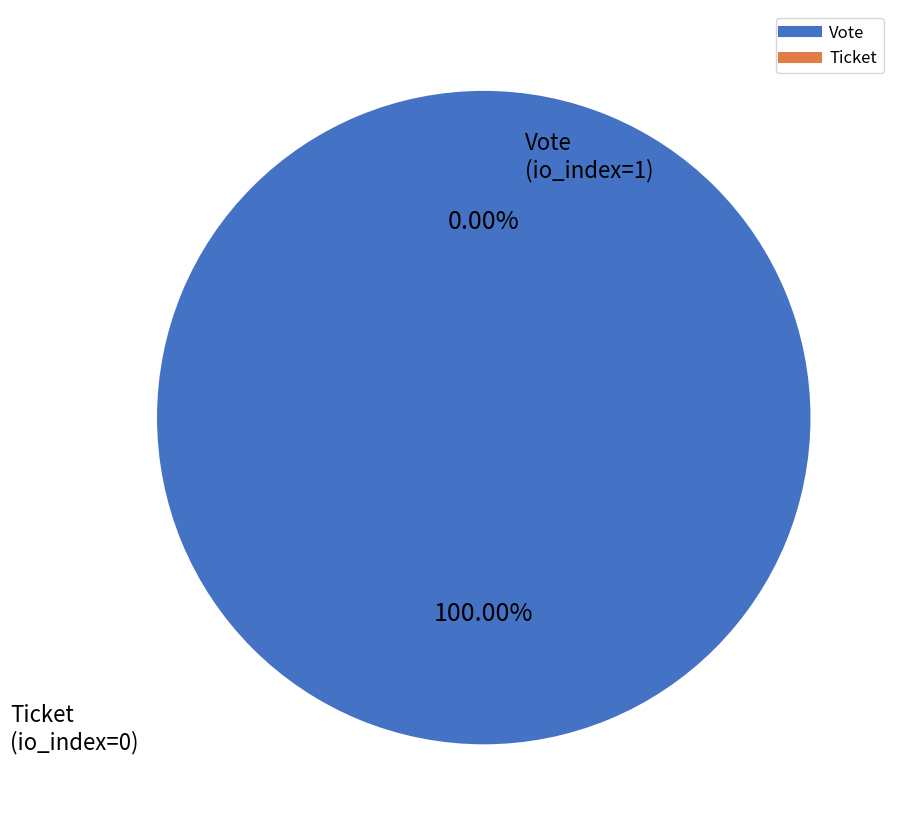

Which slice is the largest?

Vote (io_index=1)